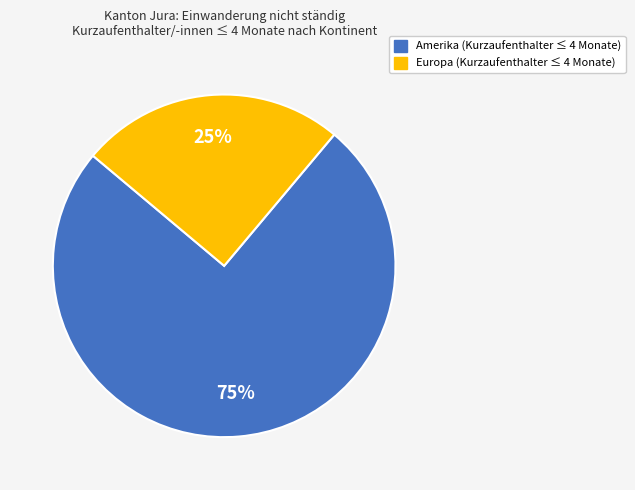

To the nearest percent, what is the average slice percentage?

50%